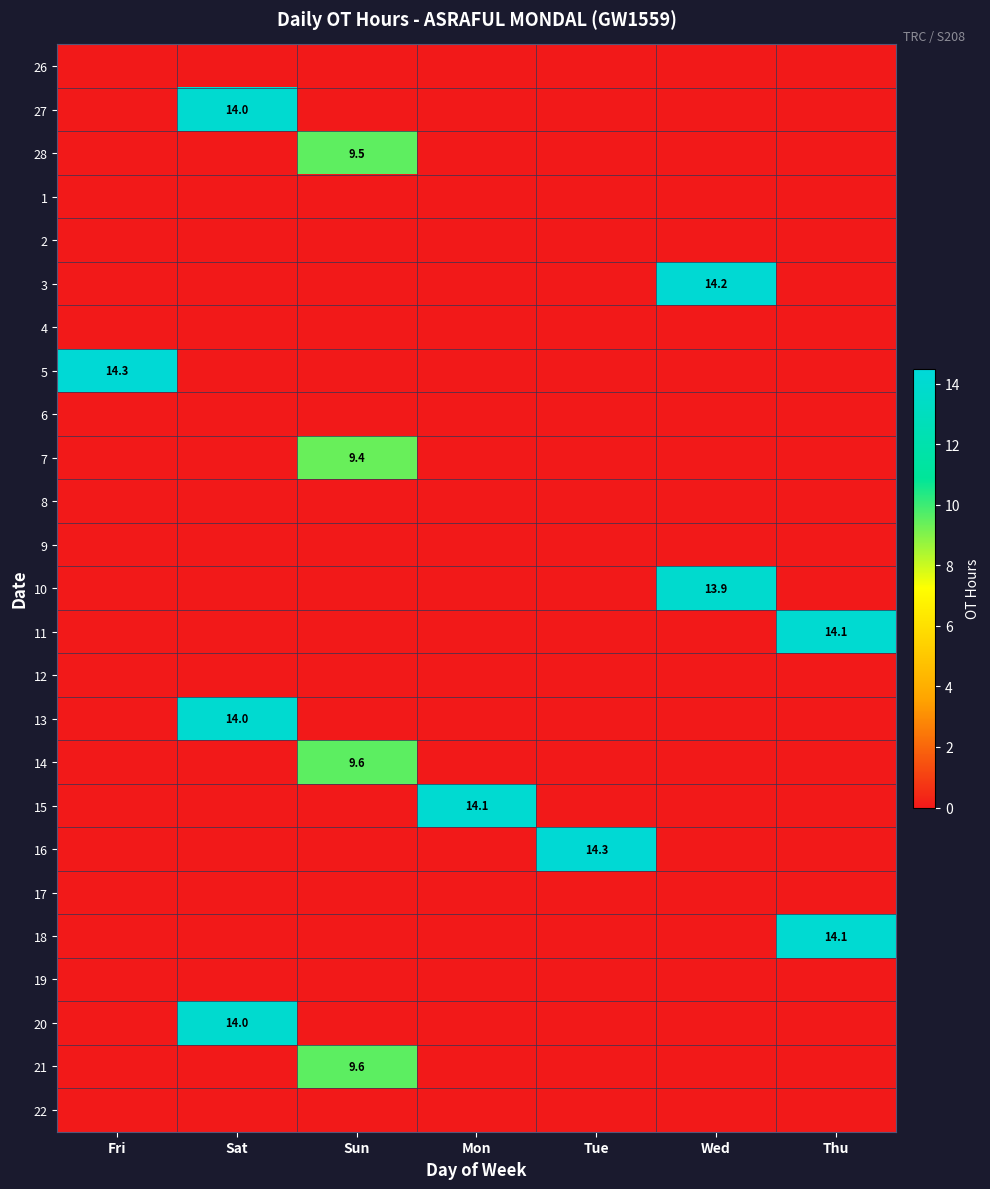

The 14 series shows 9.6 at Sun. True or false?

True